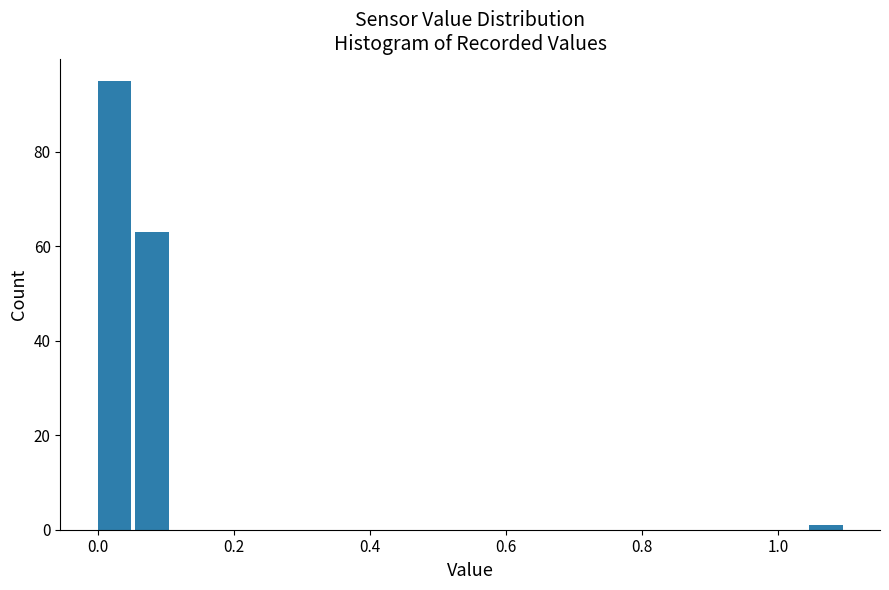

Around what value on the x-axis is the tallest bar? Give the approximate position of its centre, as read against the axis.

0.02